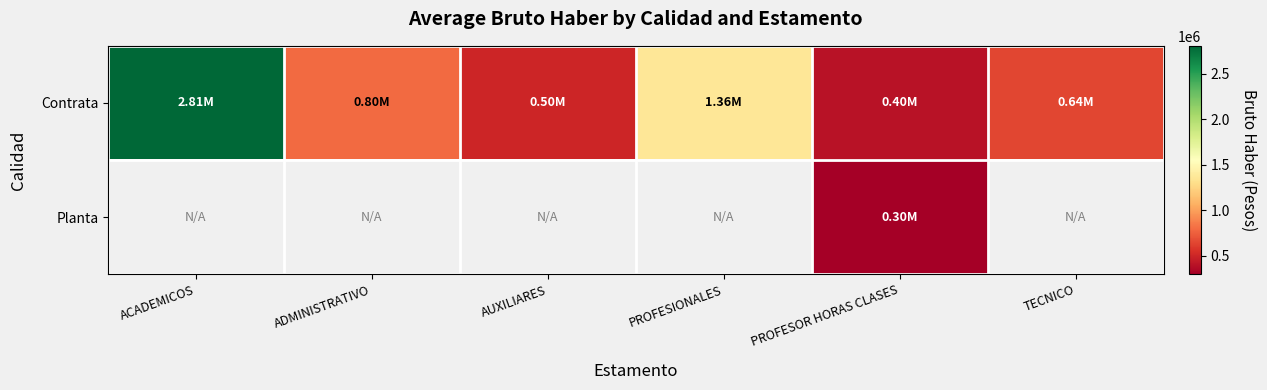

Is the value of Contrata at TECNICO greater than the value of Planta at TECNICO?

No